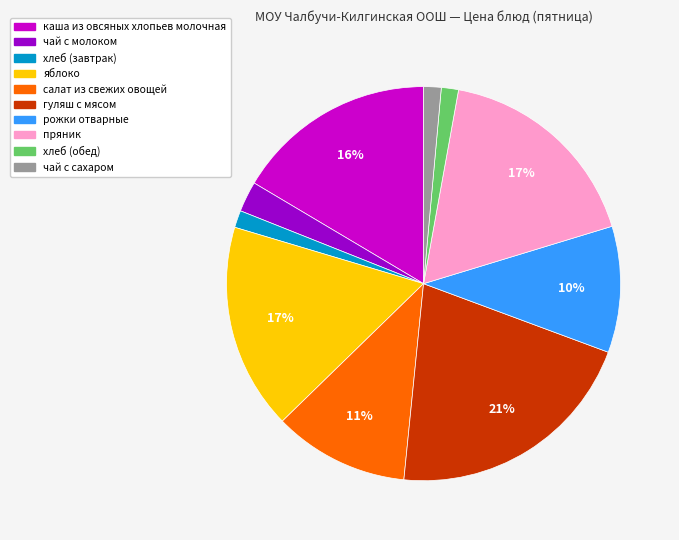

Is there a majority slice in this chart?

No